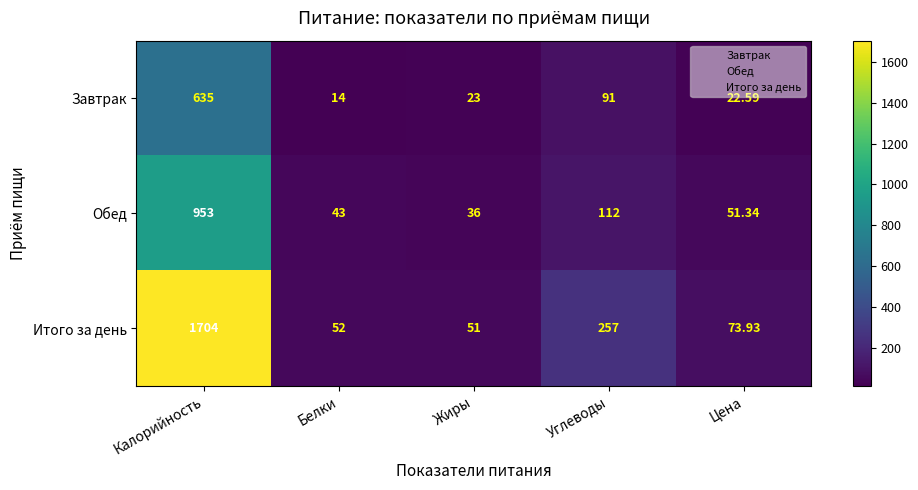

At which label does Итого за день first exceed 73?

Калорийность